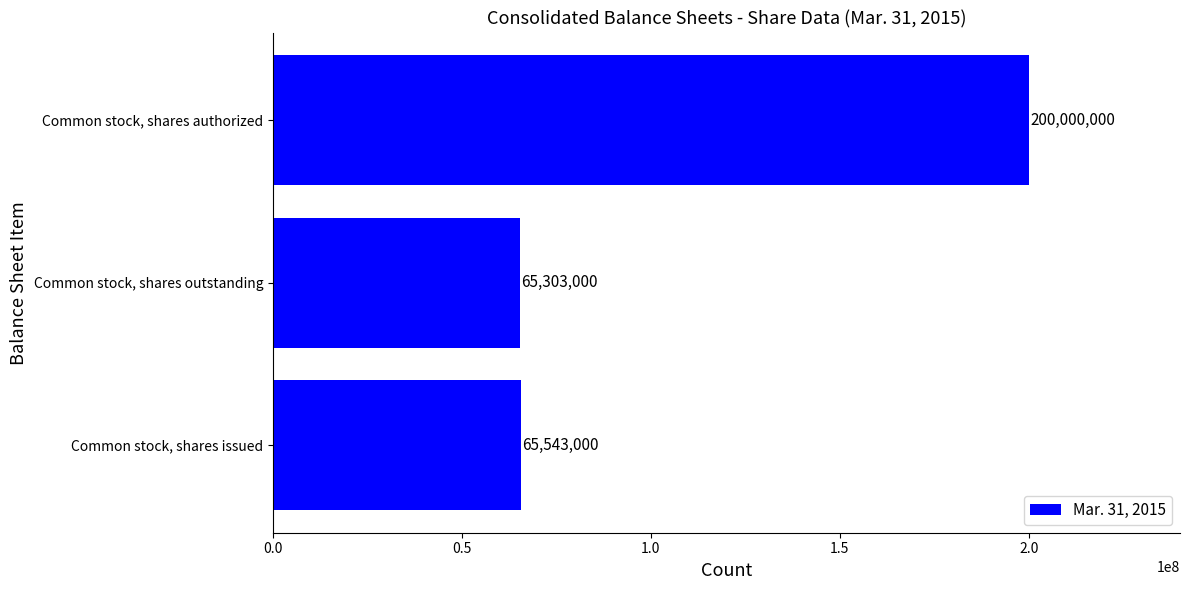

What is the maximum value shown in the chart?

200000000